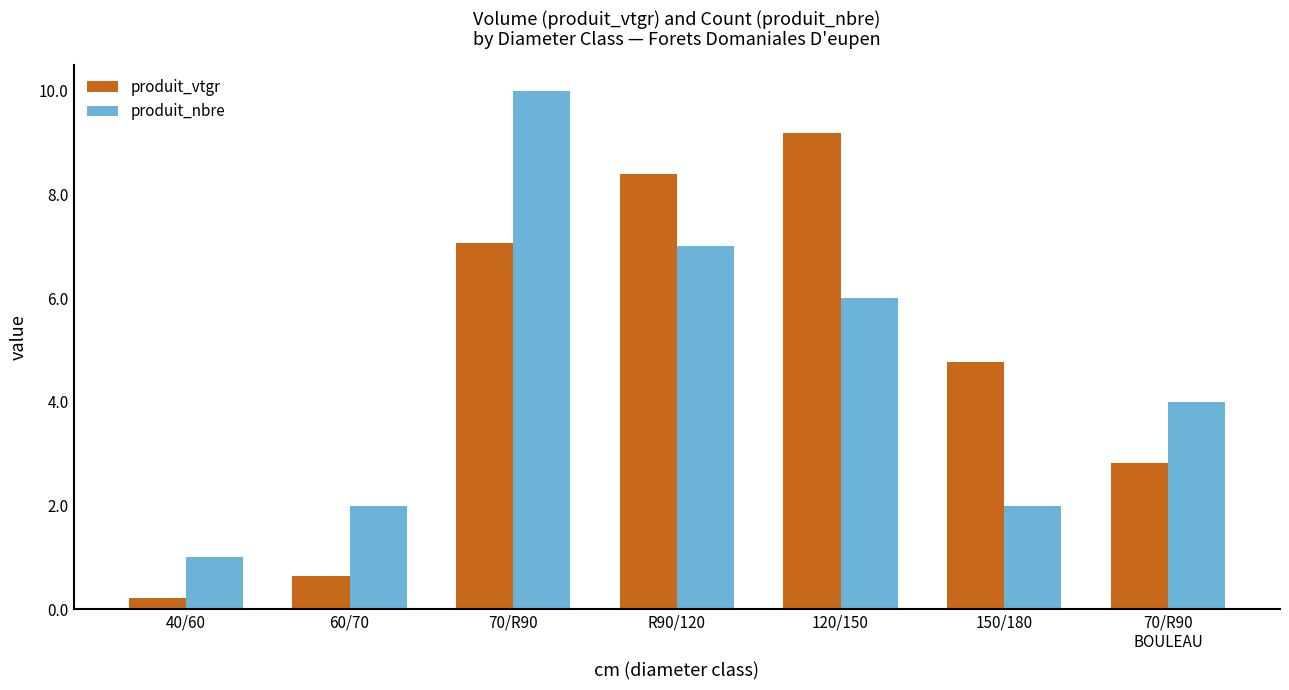

Is it true that produit_vtgr equals 4.8 at 150/180?

True